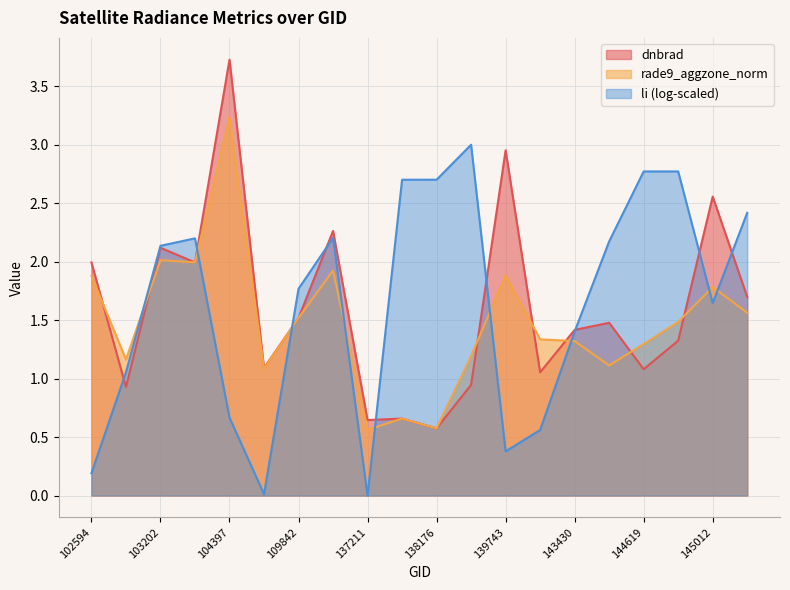

What is the difference between the dnbrad values at 133842 and 143625?

0.8